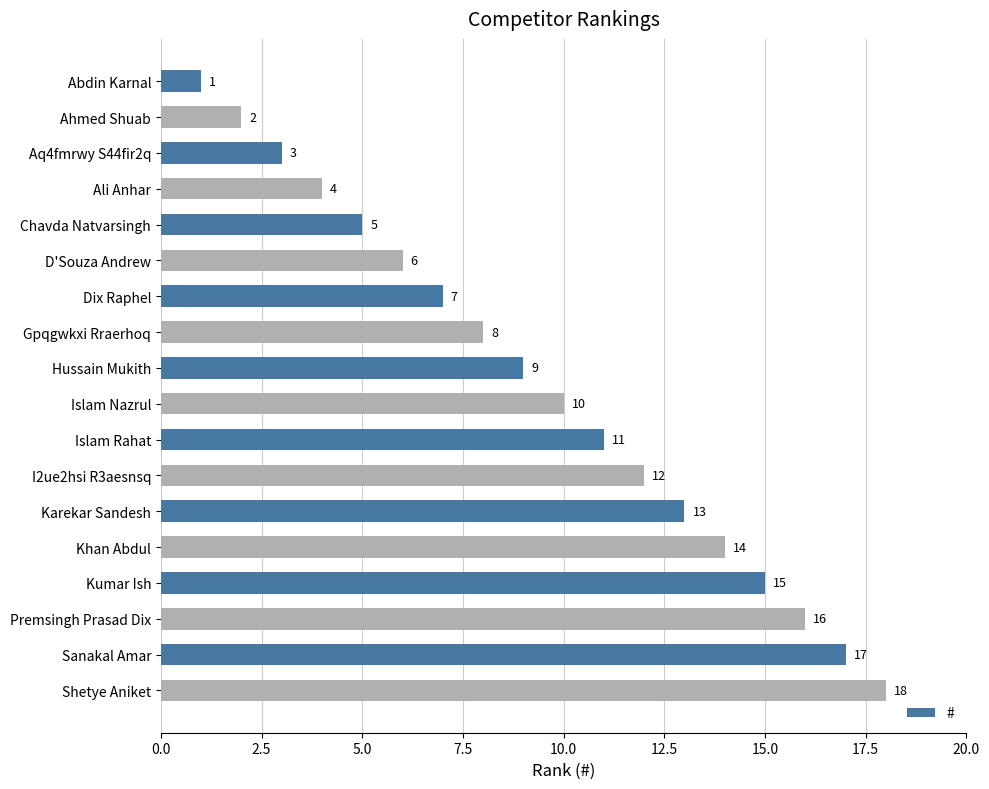

What is the difference between the maximum and minimum values?

17